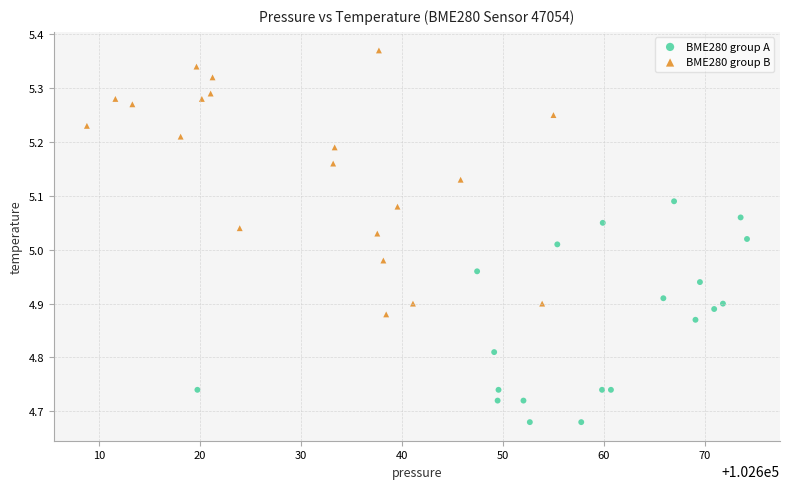

Which series contains the lowest Y value?

BME280 group A